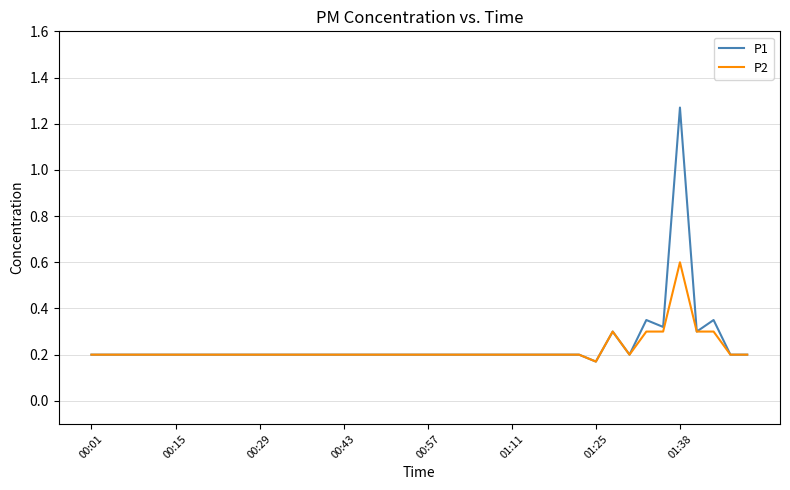

Rank the series by their maximum value, from highest to lowest.

P1, P2